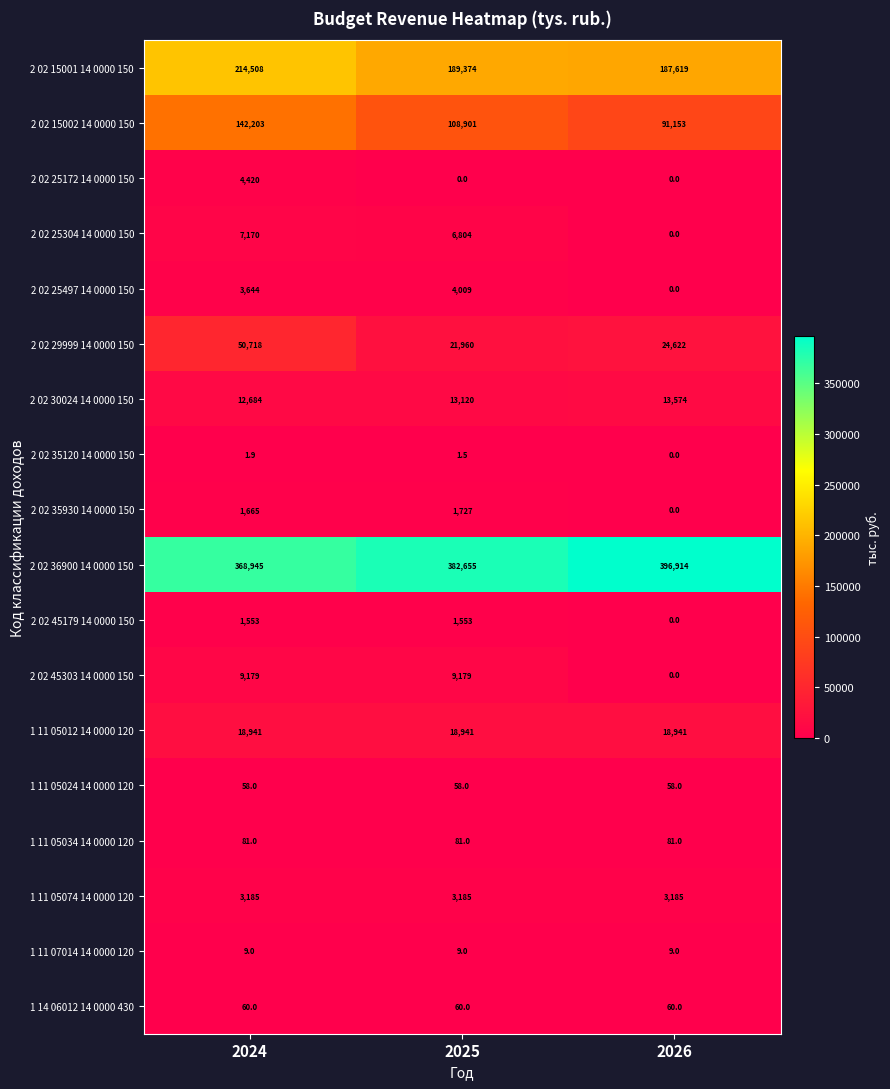

What is the maximum value shown in the chart?

396914.0